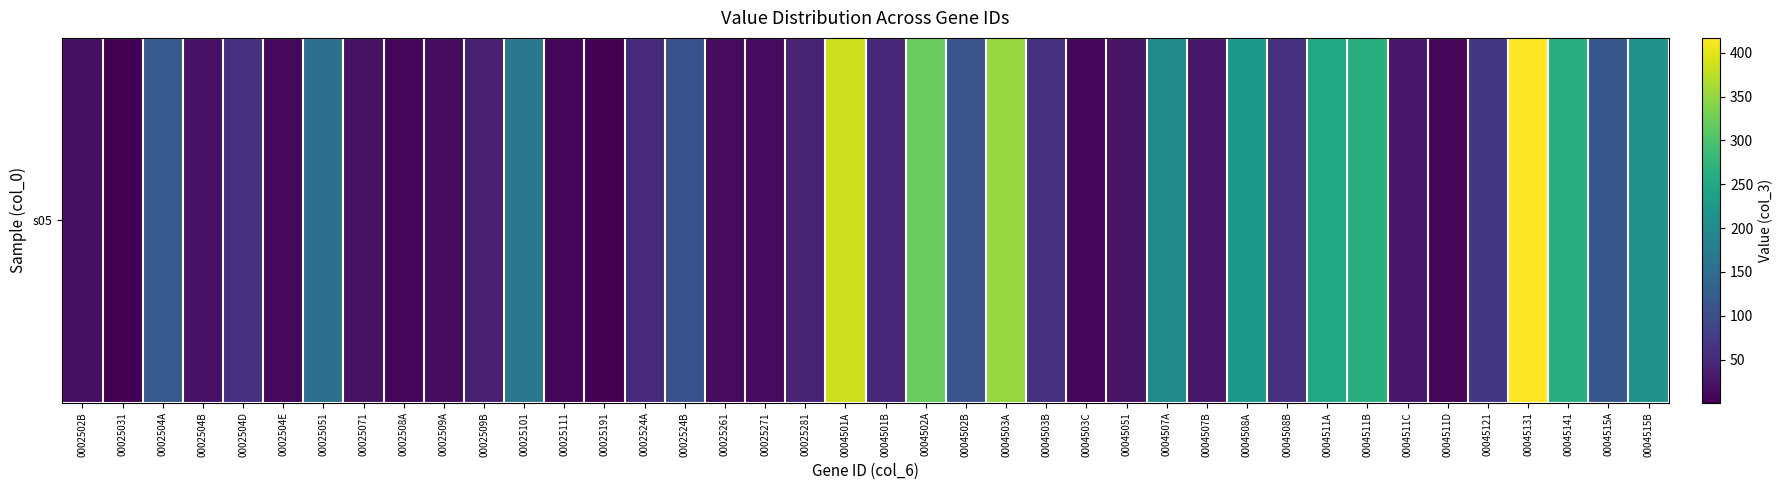

How many categories are shown in the chart?

40